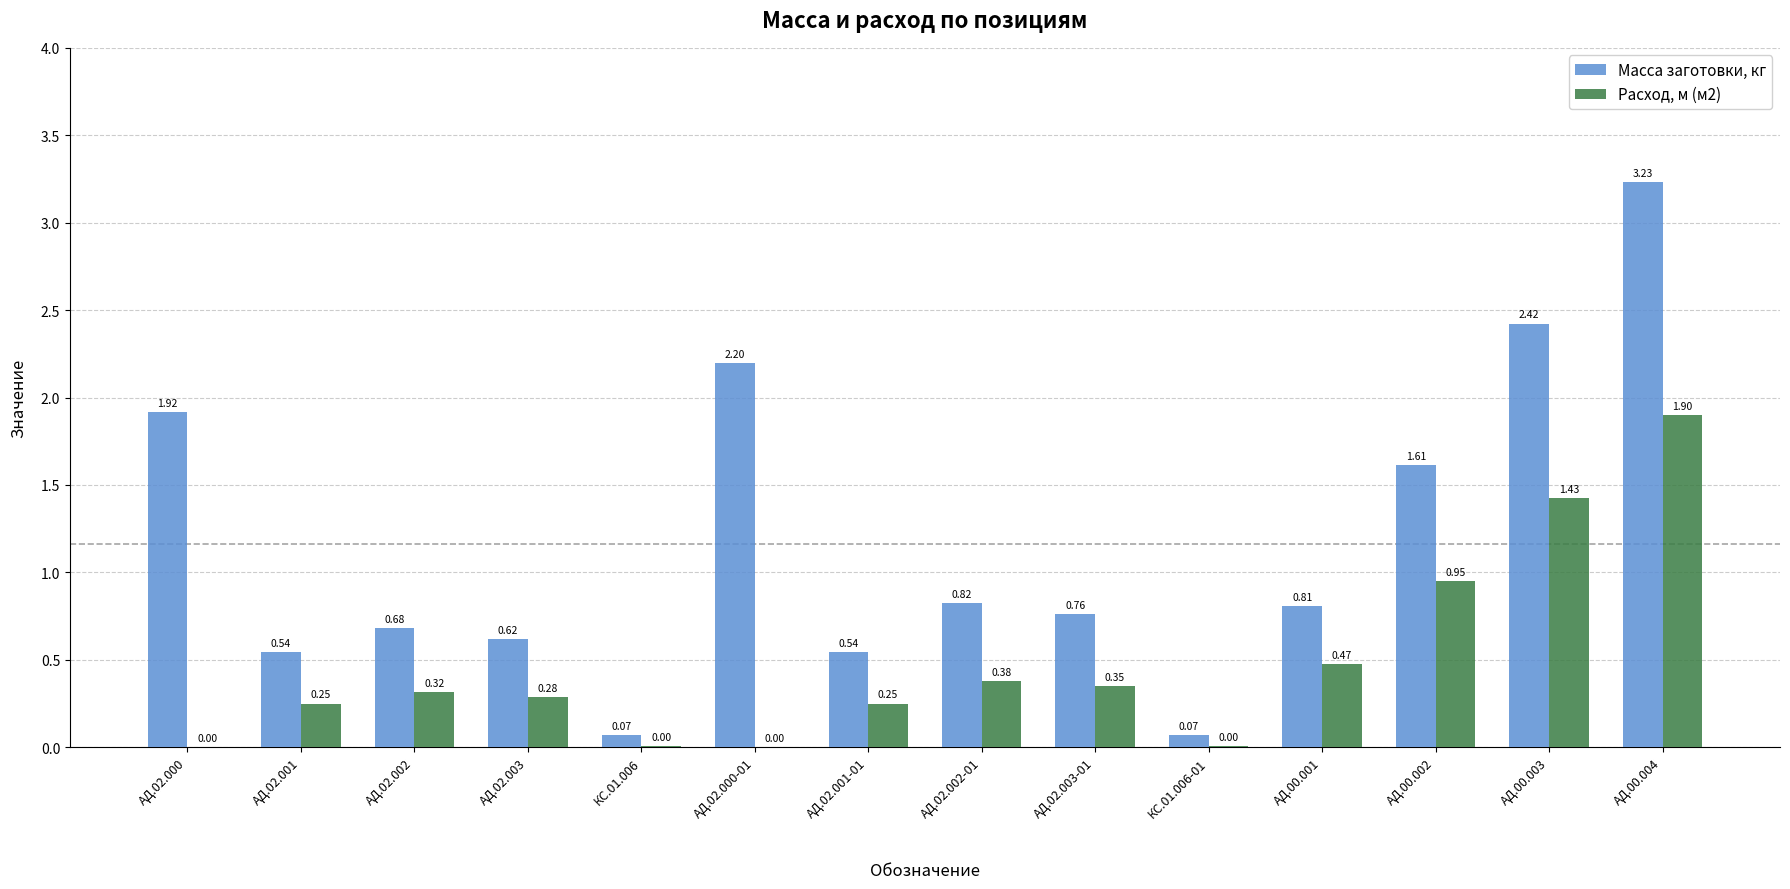

What is the sum of all Масса заготовки, кг values?

16.3